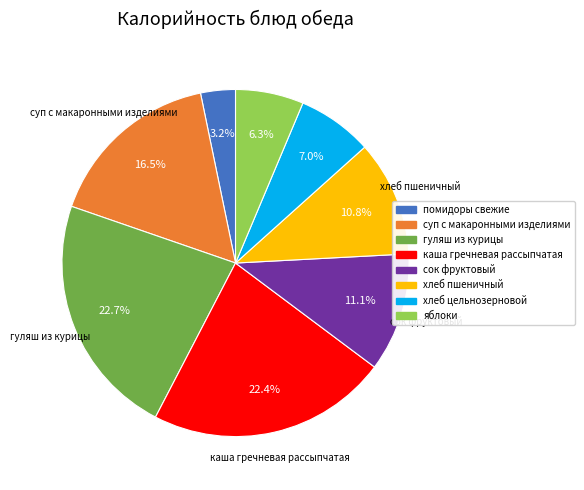

Is it true that каша гречневая рассыпчатая is 22% of the pie?

True